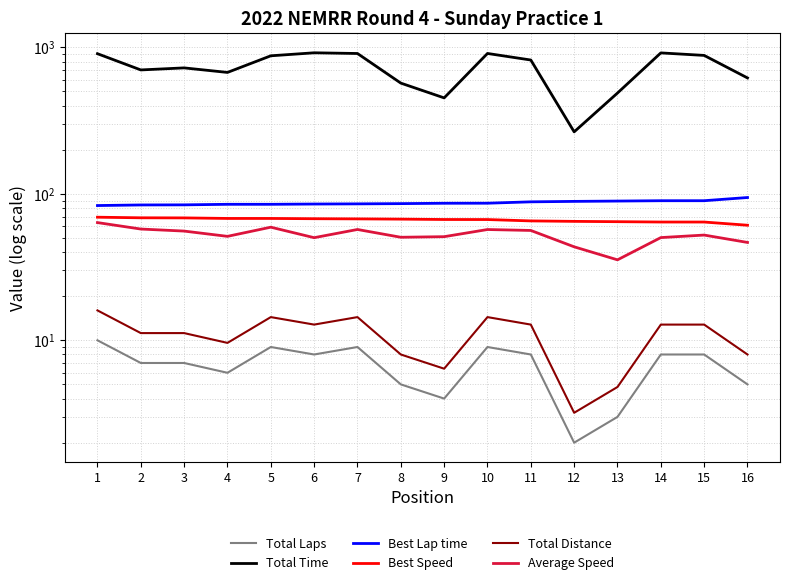

Reading right to left, extract all data points from this chart.

Total Laps: 16=5.0	15=8.0	14=8.0	13=3.0	12=2.0	11=8.0	10=9.0	9=4.0	8=5.0	7=9.0	6=8.0	5=9.0	4=6.0	3=7.0	2=7.0	1=10.0
Total Time: 16=618.5	15=881.2	14=916.7	13=487.8	12=265.0	11=819.5	10=908.6	9=451.9	8=570.1	7=908.0	6=918.1	5=875.8	4=674.3	3=724.2	2=701.3	1=905.2
Best Lap time: 16=94.4	15=89.7	14=89.7	13=89.3	12=88.8	11=88.2	10=86.3	9=86.2	8=85.7	7=85.4	6=85.2	5=84.8	4=84.8	3=84.1	2=84.0	1=83.2
Best Speed: 16=61.0	15=64.2	14=64.2	13=64.5	12=64.9	11=65.3	10=66.7	9=66.8	8=67.2	7=67.4	6=67.6	5=67.9	4=67.9	3=68.5	2=68.6	1=69.2
Total Distance: 16=8.0	15=12.8	14=12.8	13=4.8	12=3.2	11=12.8	10=14.4	9=6.4	8=8.0	7=14.4	6=12.8	5=14.4	4=9.6	3=11.2	2=11.2	1=16.0
Average Speed: 16=46.6	15=52.3	14=50.3	13=35.4	12=43.5	11=56.2	10=57.1	9=51.0	8=50.5	7=57.1	6=50.2	5=59.2	4=51.2	3=55.7	2=57.5	1=63.6